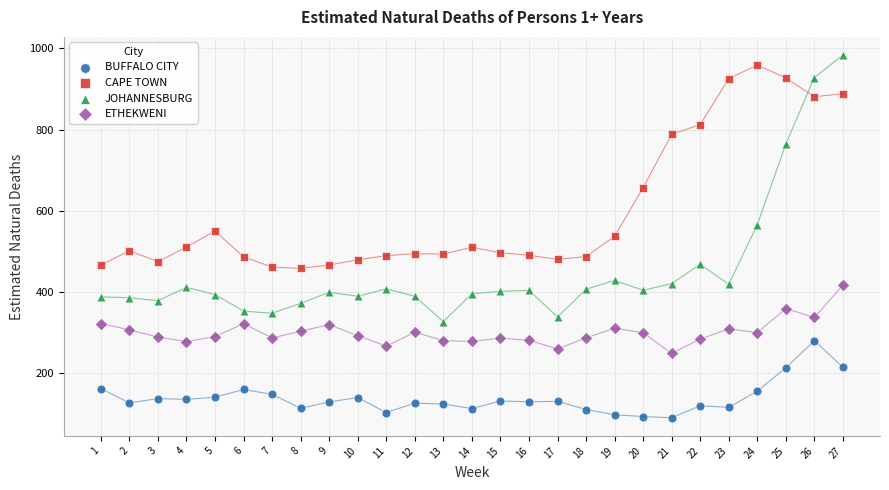

What are all the series names shown in the legend?

BUFFALO CITY, CAPE TOWN, JOHANNESBURG, ETHEKWENI